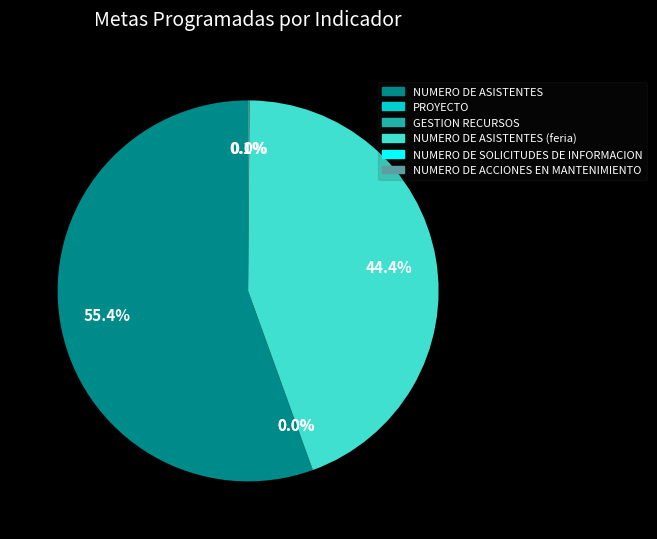

Does any single category account for the majority?

Yes